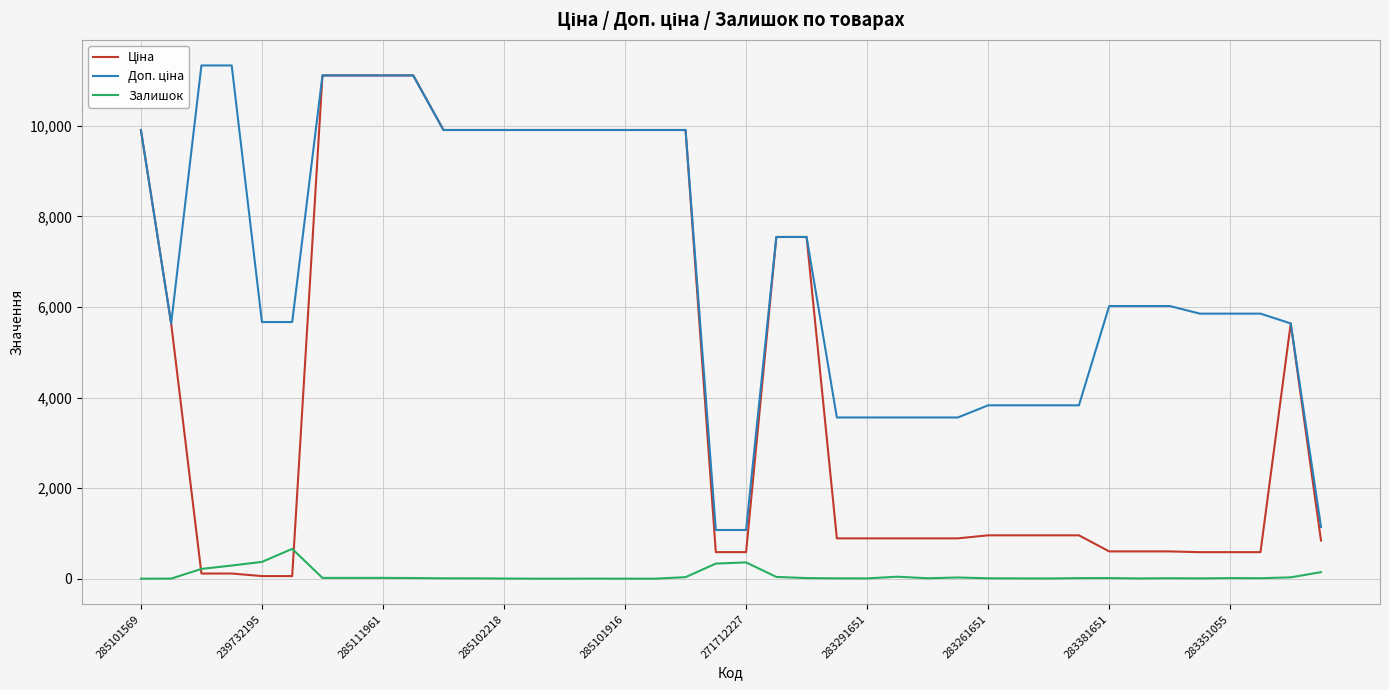

What is the greatest value displayed?

11334.0